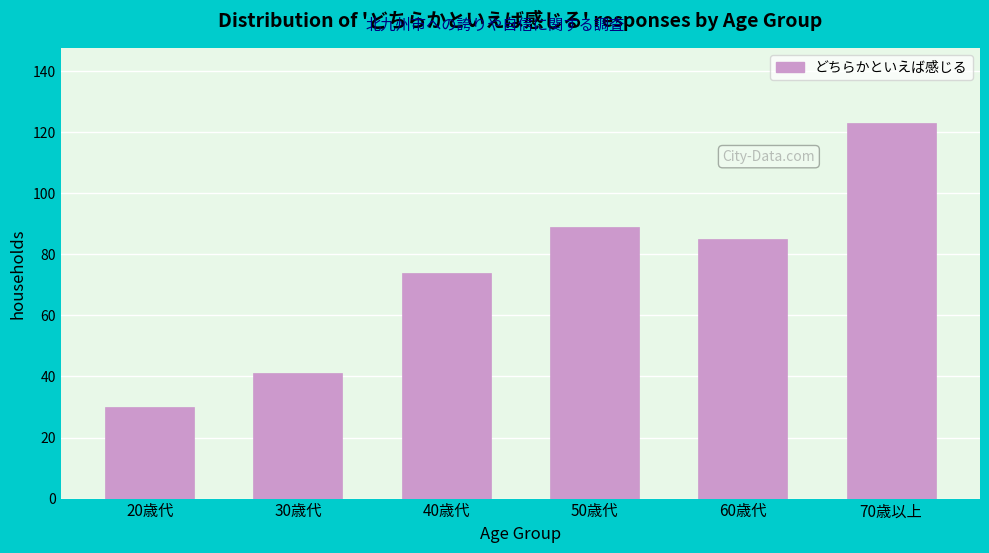

Reading left to right, extract all data points from this chart.

20歳代=30	30歳代=41	40歳代=74	50歳代=89	60歳代=85	70歳以上=123